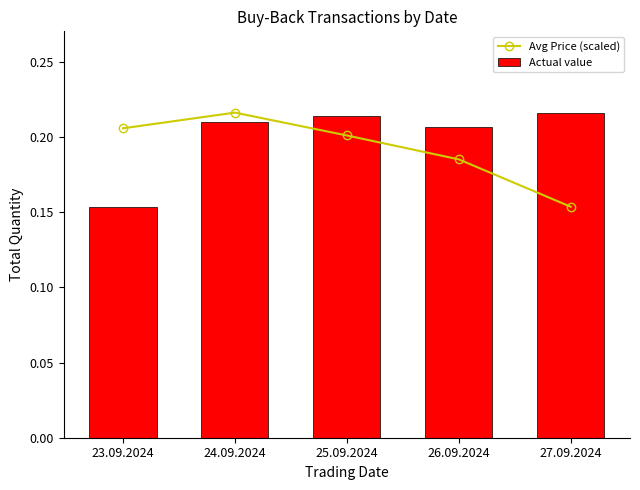

Which series has the largest total across all categories?

Actual value